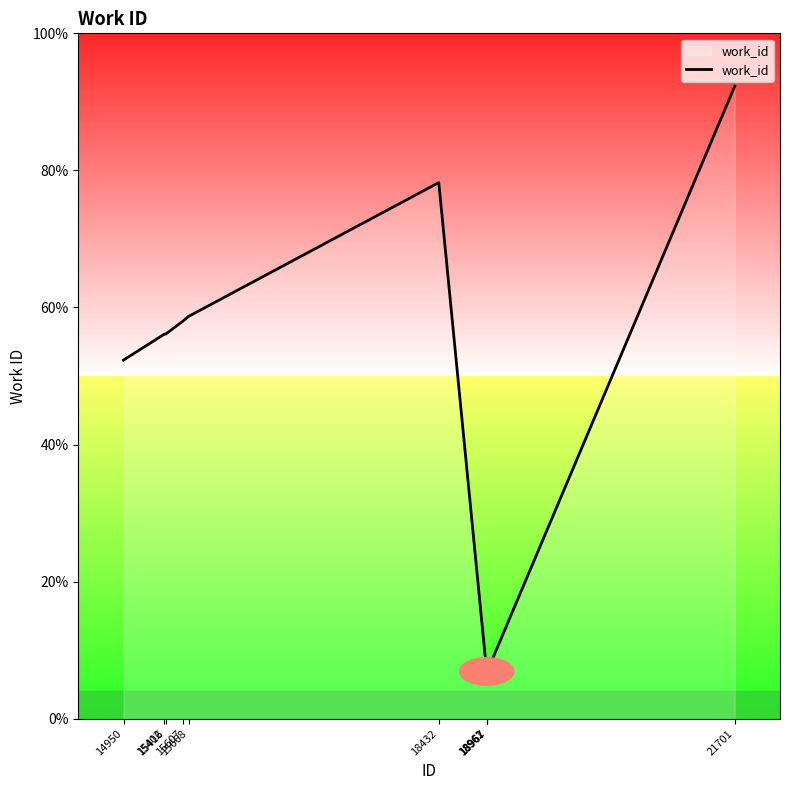

Rank the categories by value from highest to lowest.

21701, 18432, 15668, 15607, 15402, 15416, 14950, 18961, 18962, 18967